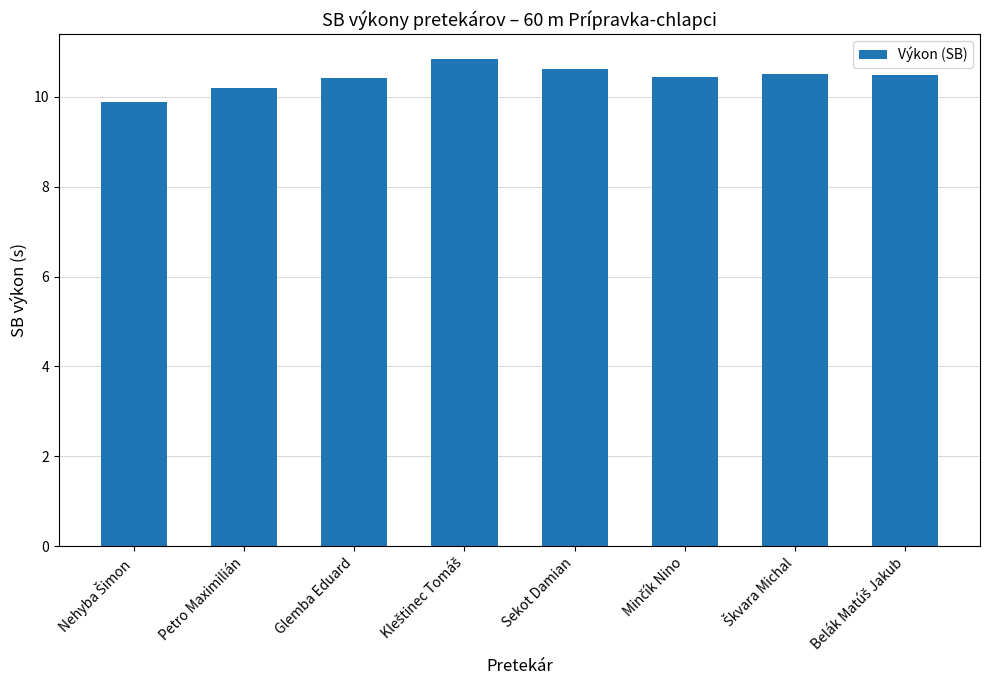

What is the difference between the second highest and second lowest values?

0.4